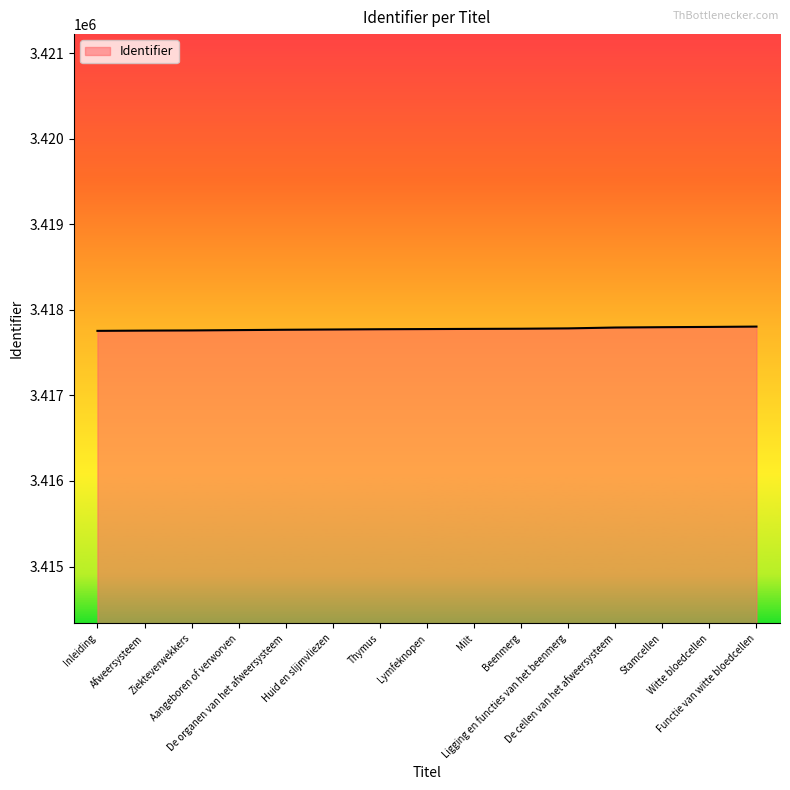

Does the chart display data point markers on the line(s)?

No